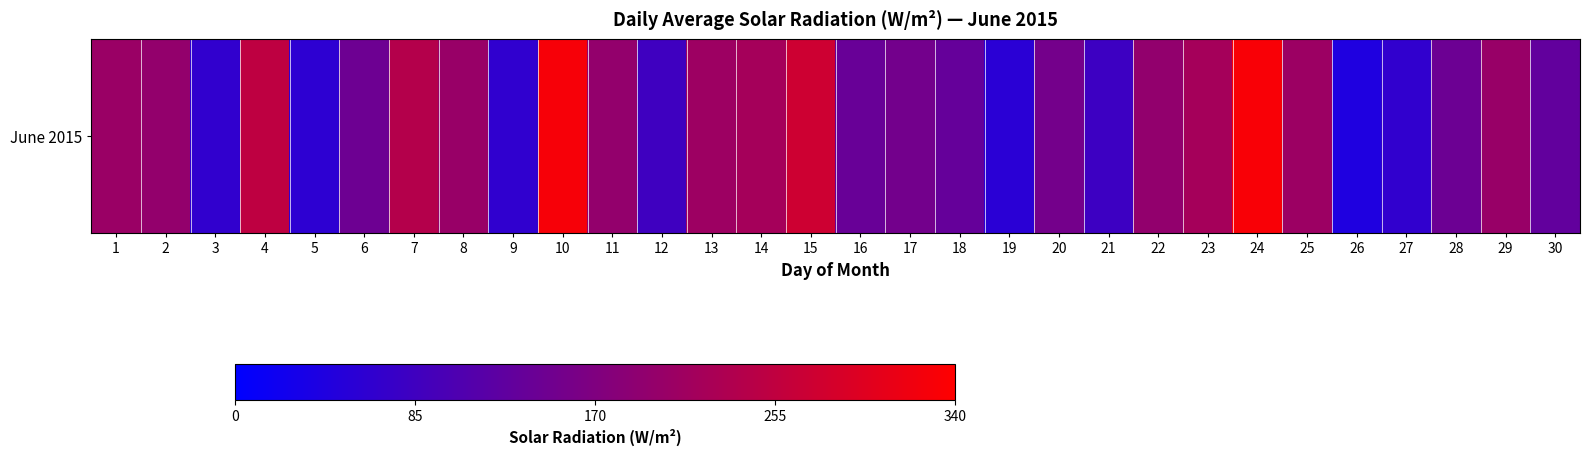

How many distinct data groups are displayed?

1